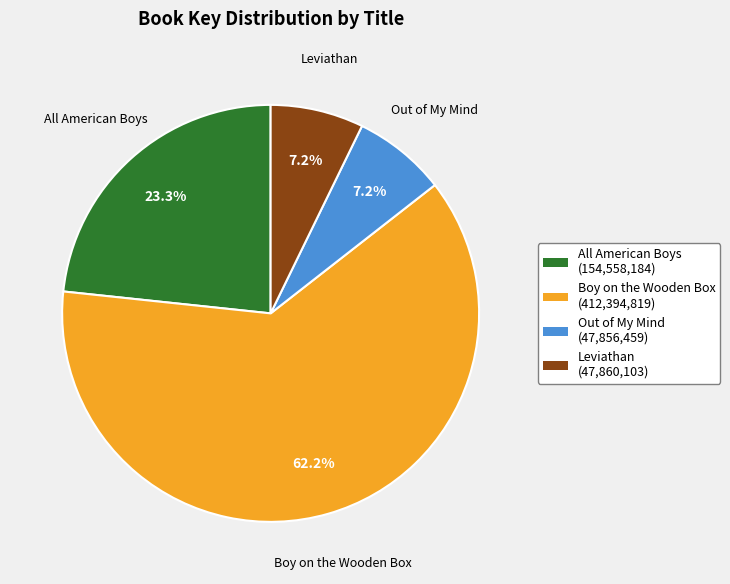

How many segments does this pie chart have?

4